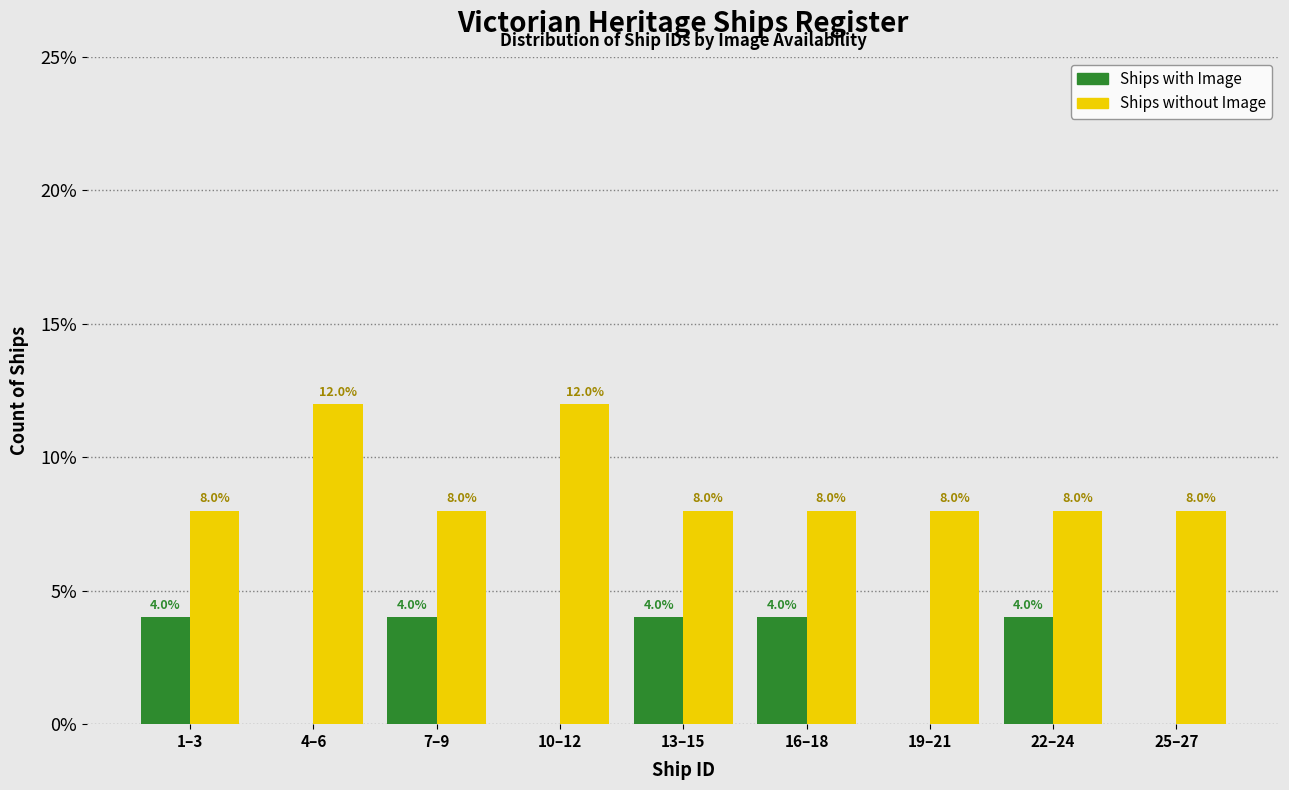

Reading left to right, transcribe all the data shown in this chart.

Ships with Image: 1–3=4	4–6=0	7–9=4	10–12=0	13–15=4	16–18=4	19–21=0	22–24=4	25–27=0
Ships without Image: 1–3=8	4–6=12	7–9=8	10–12=12	13–15=8	16–18=8	19–21=8	22–24=8	25–27=8